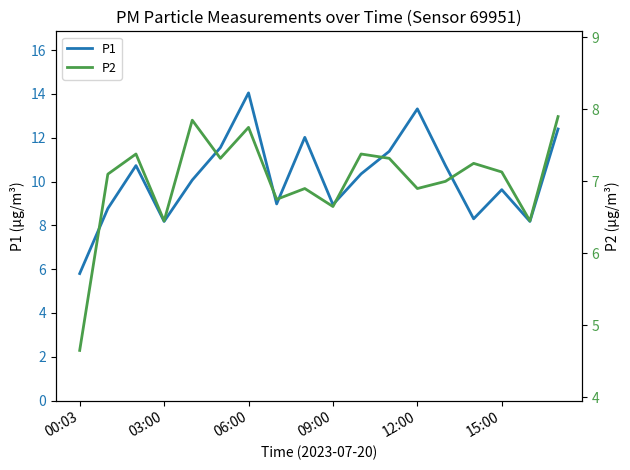

List the series in order of their overall mean, lowest first.

P2, P1